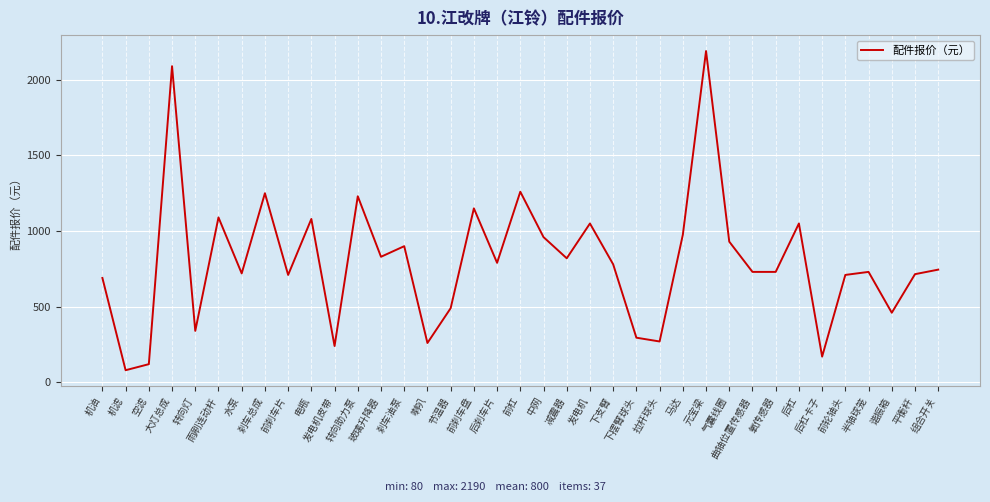

What is the difference between the values at 元宝梁 and 大灯总成?

100